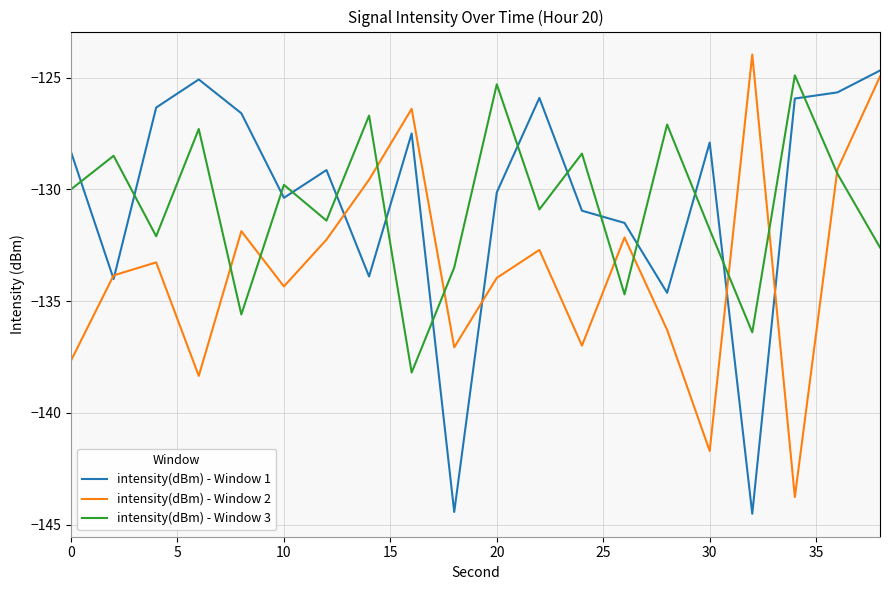

What is the highest value of the intensity(dBm) - Window 2 series?

-124.0